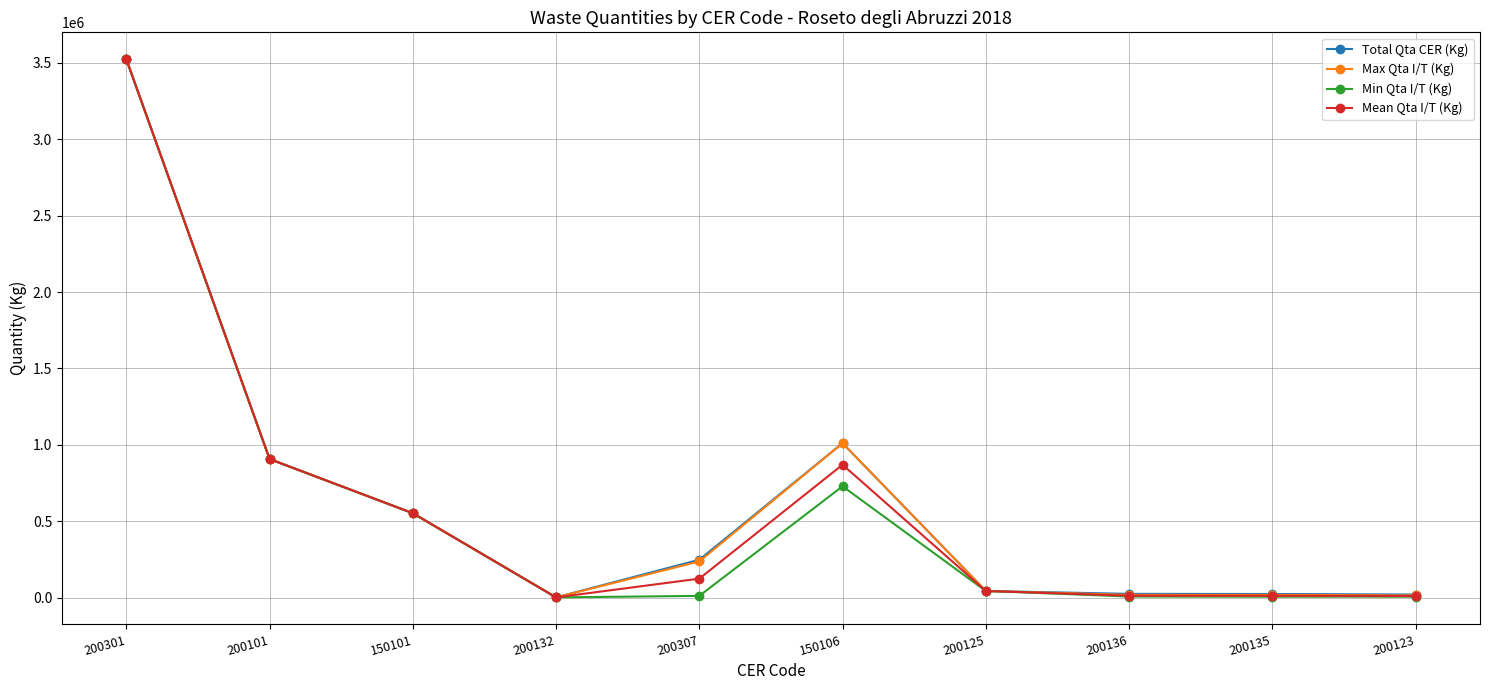

The value of Min Qta I/T (Kg) at 200101 is 906820. True or false?

True